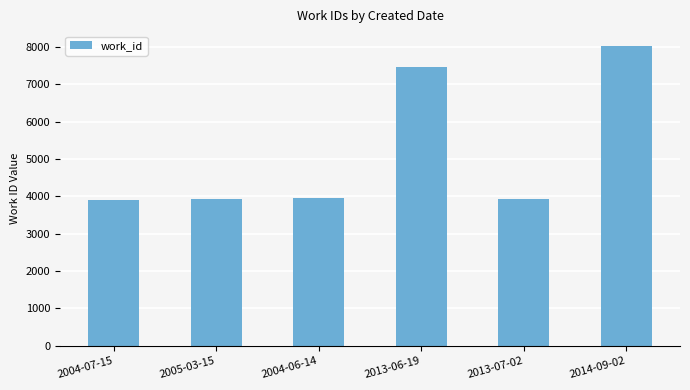

What is the value of the 2nd bar from the left?

3932